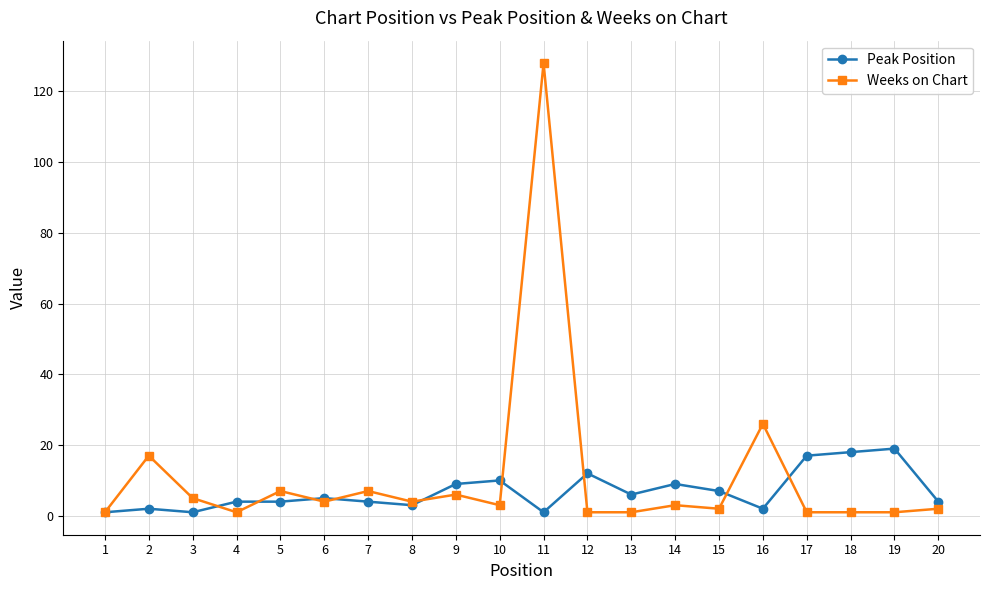

Is the value of Peak Position at 17 greater than the value of Weeks on Chart at 9?

Yes